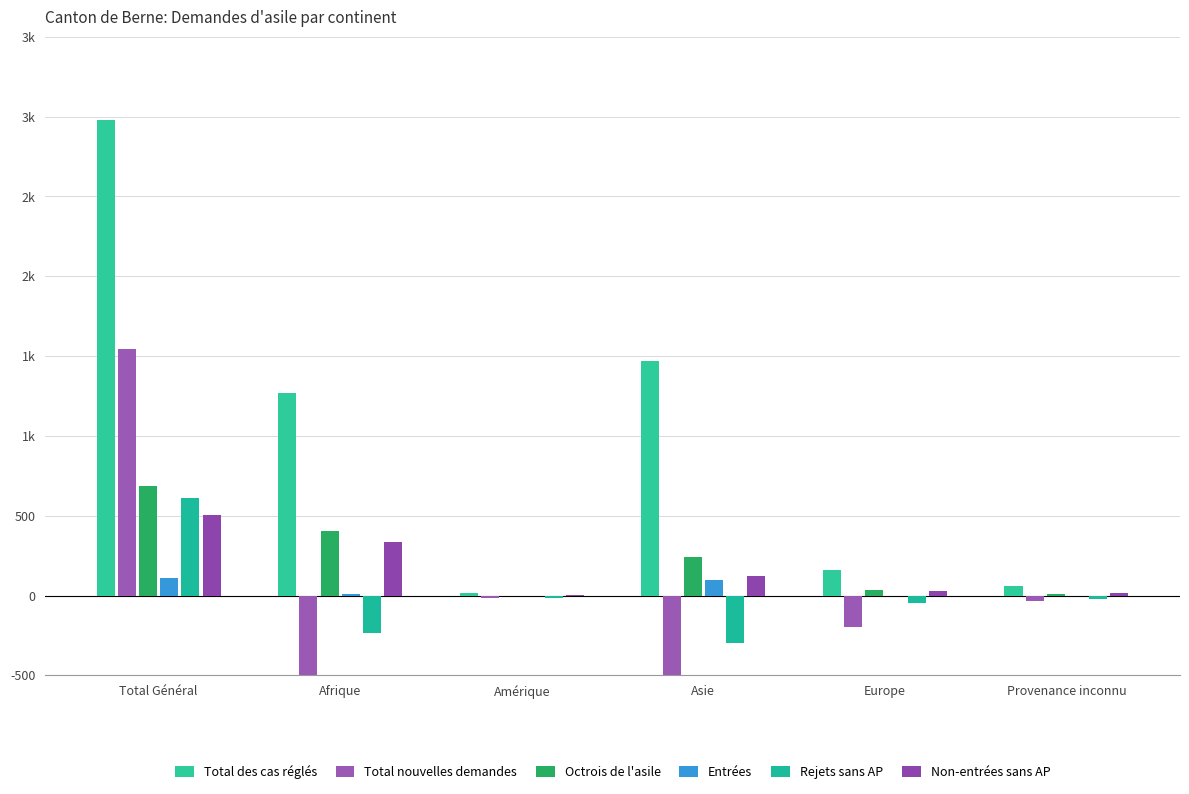

At which category is the sum across all series the highest?

Total Général